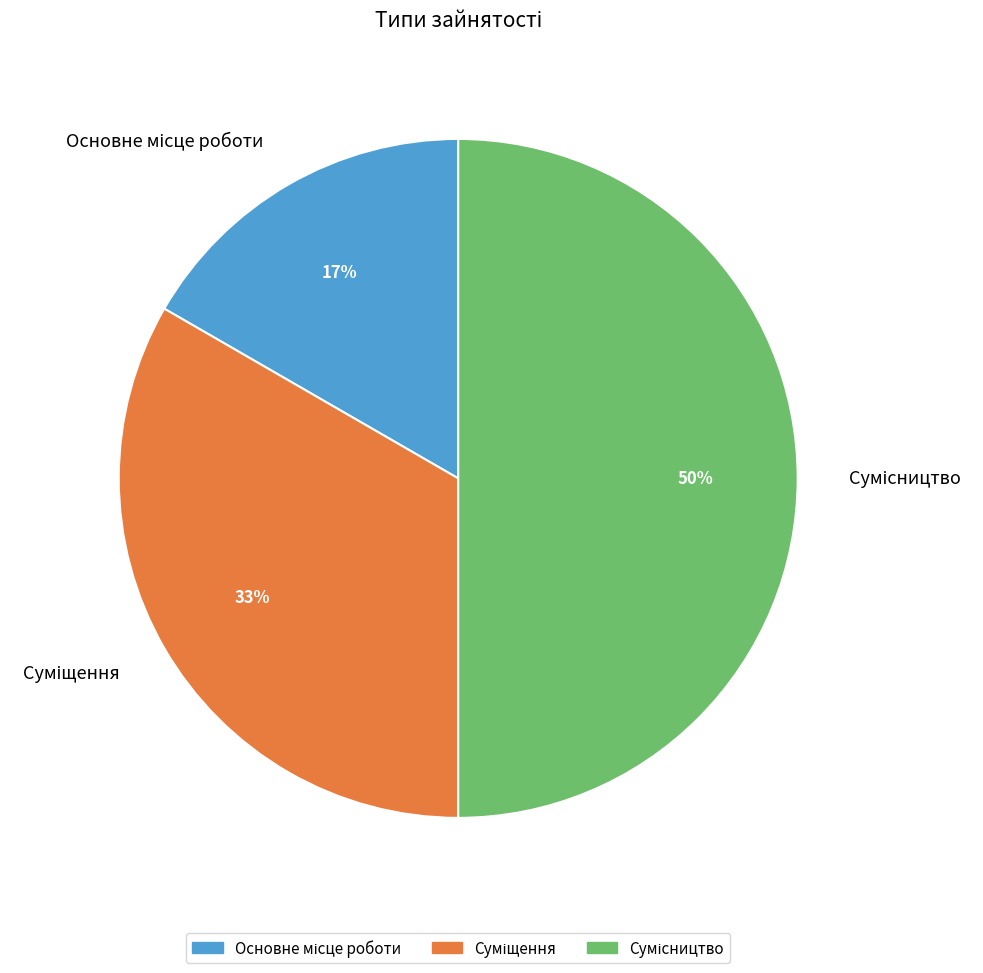

Count the number of slices in the pie.

3